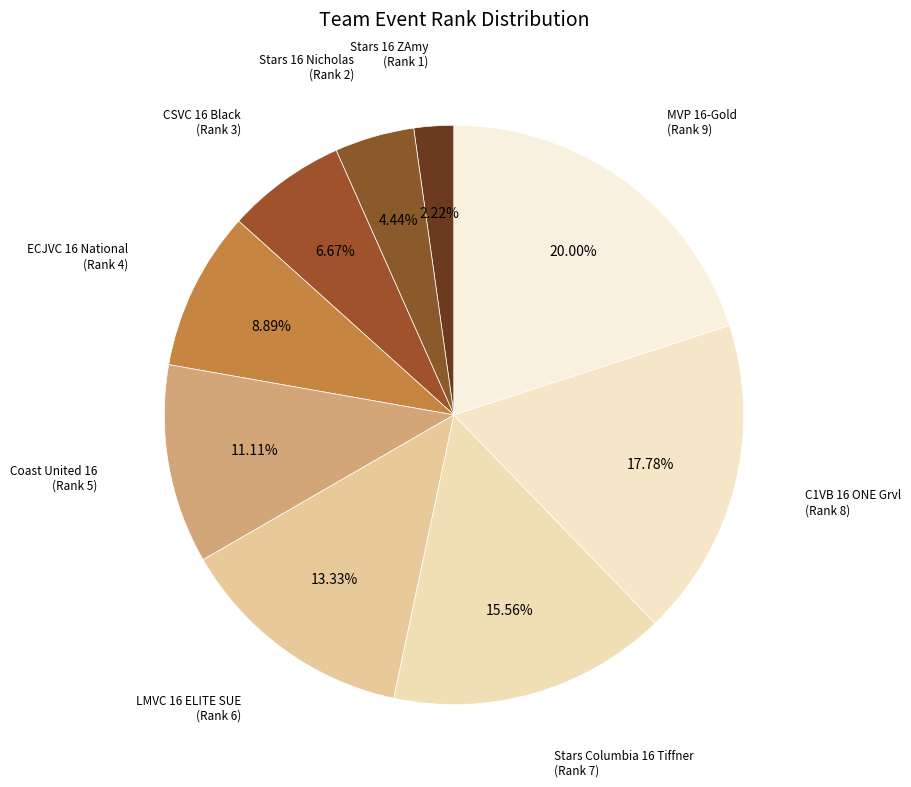

Rank the categories by value from lowest to highest.

Stars 16 ZAmy, Stars 16 Nicholas, CSVC 16 Black, ECJVC 16 National, Coast United 16, LMVC 16 ELITE SUE, Stars Columbia 16 Tiffner, C1VB 16 ONE Grvl, MVP 16-Gold